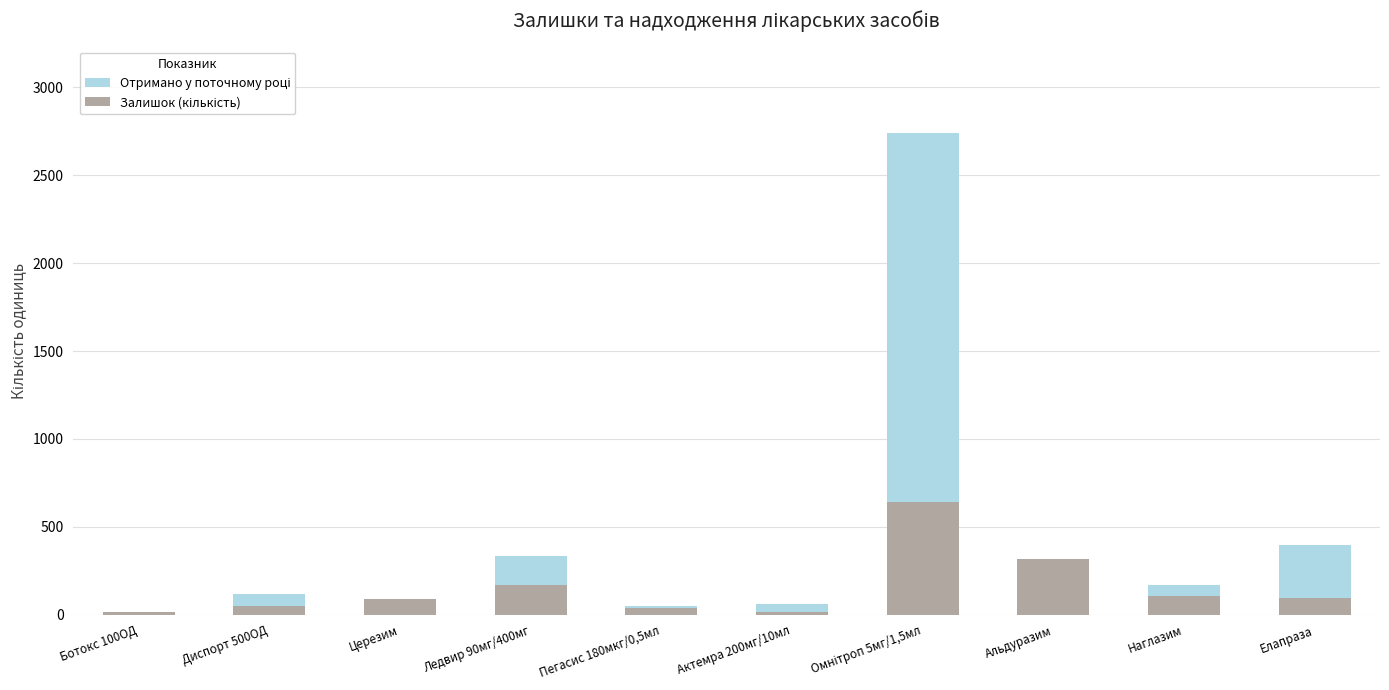

Reading left to right, extract all data points from this chart.

Отримано у поточному році: 0	116	39	336	48	63	2740	200	172	397
Залишок (кількість): 13	47	91	168	38	16	643	319	108	95